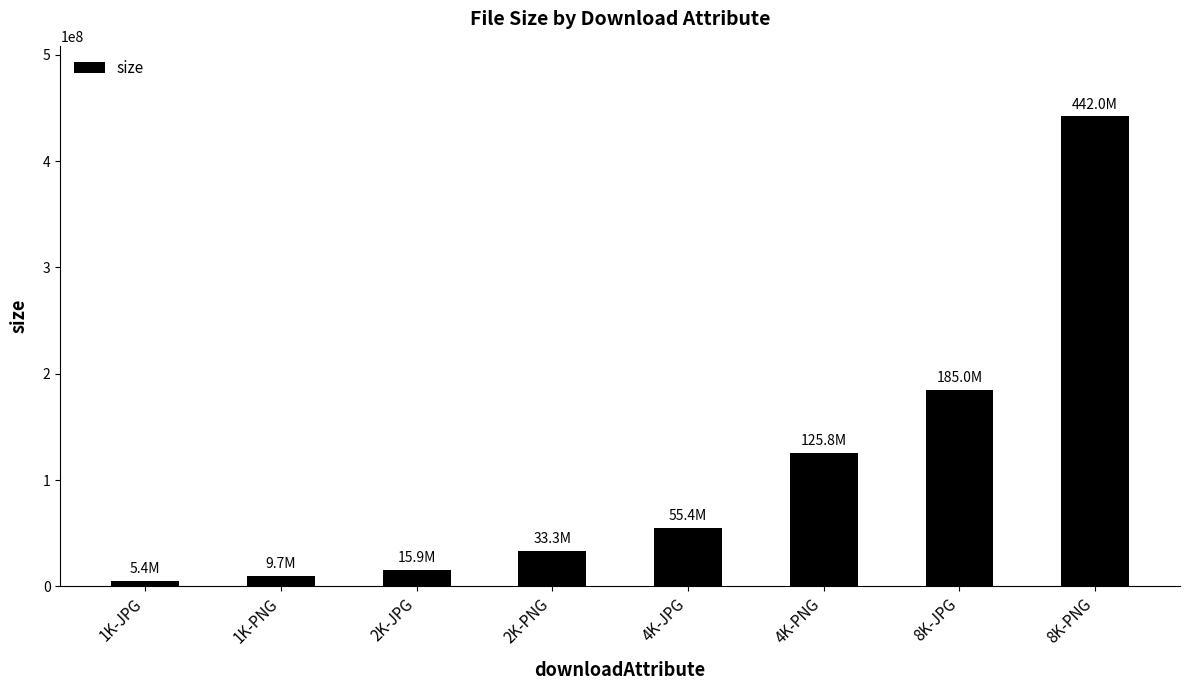

How many values are below 55425889?

4